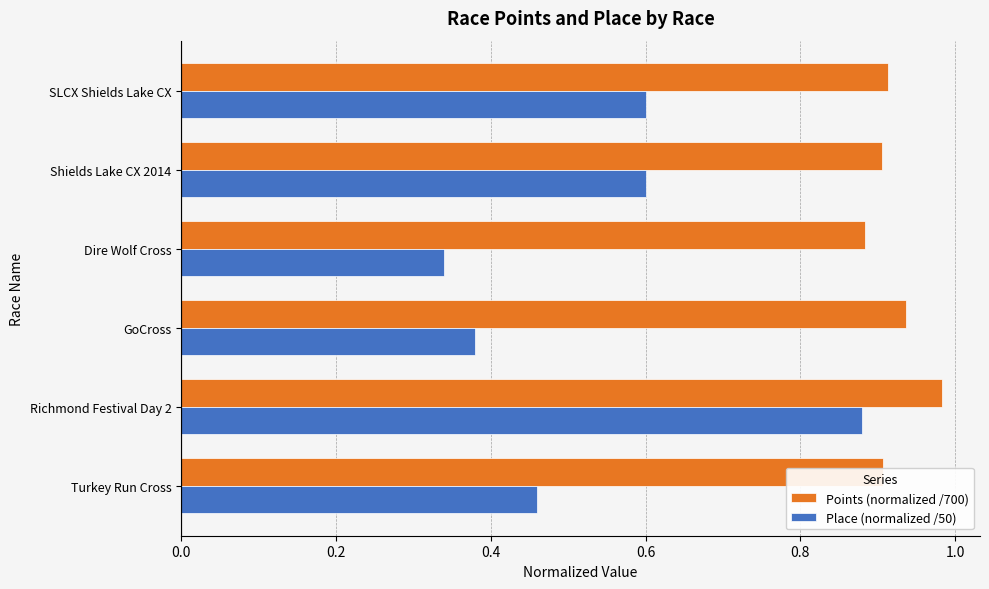

At which label is Place (normalized /50) closest to 0?

Dire Wolf Cross